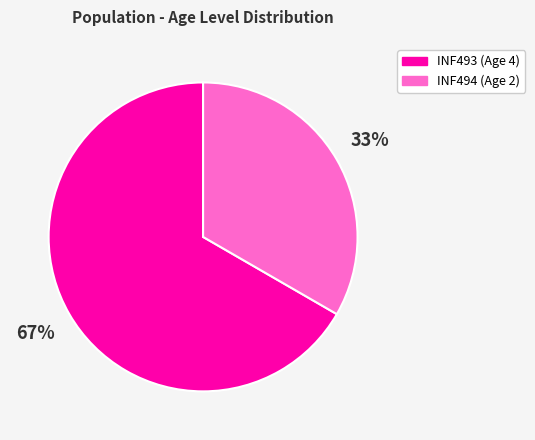

Do INF493 (Age 4) and INF494 (Age 2) together represent more than half of the pie?

Yes